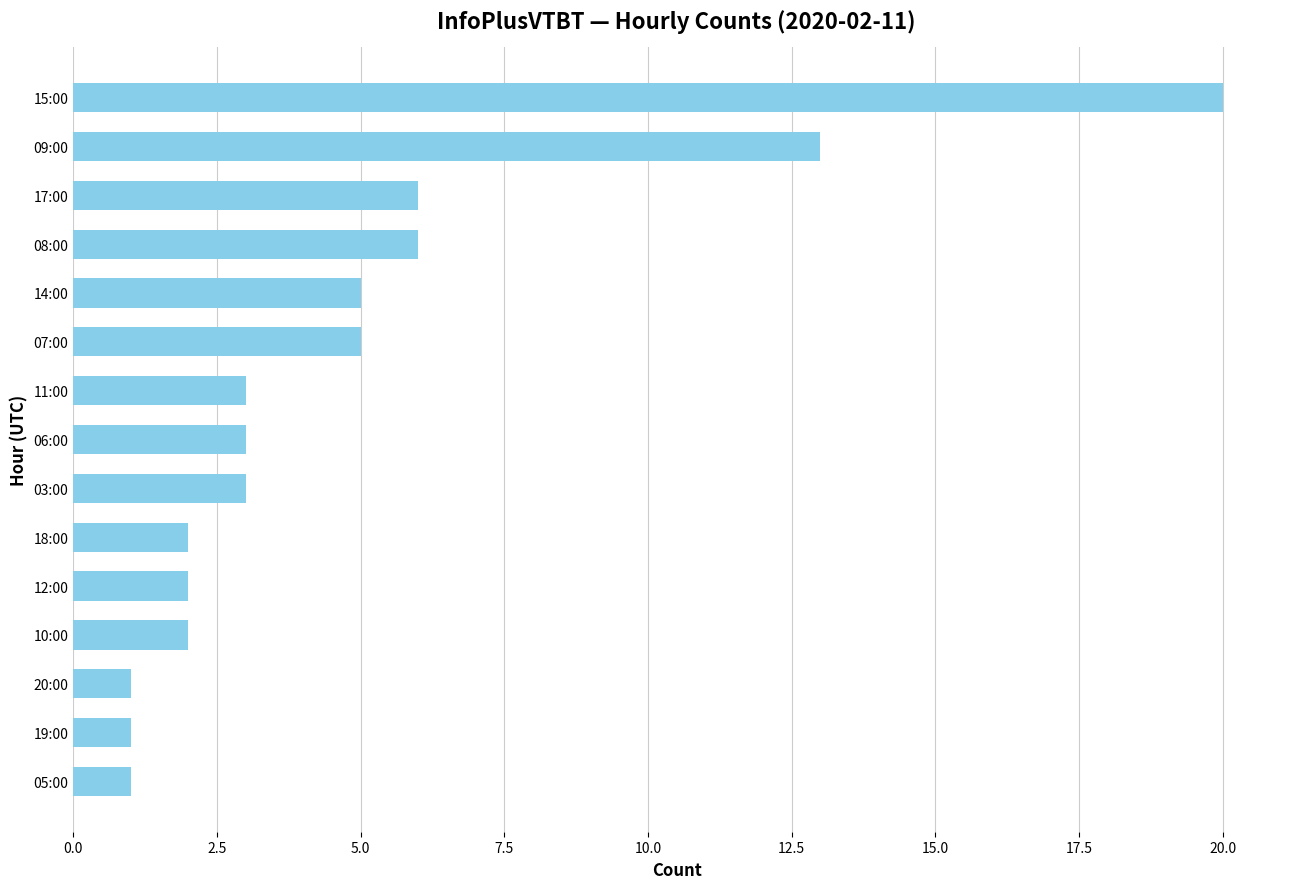

Where is the data nearest to the value 10?

09:00